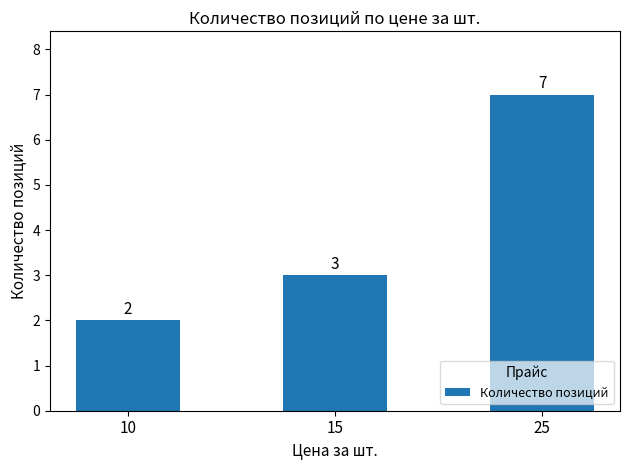

Is it true that the value at 25 is 11?

False